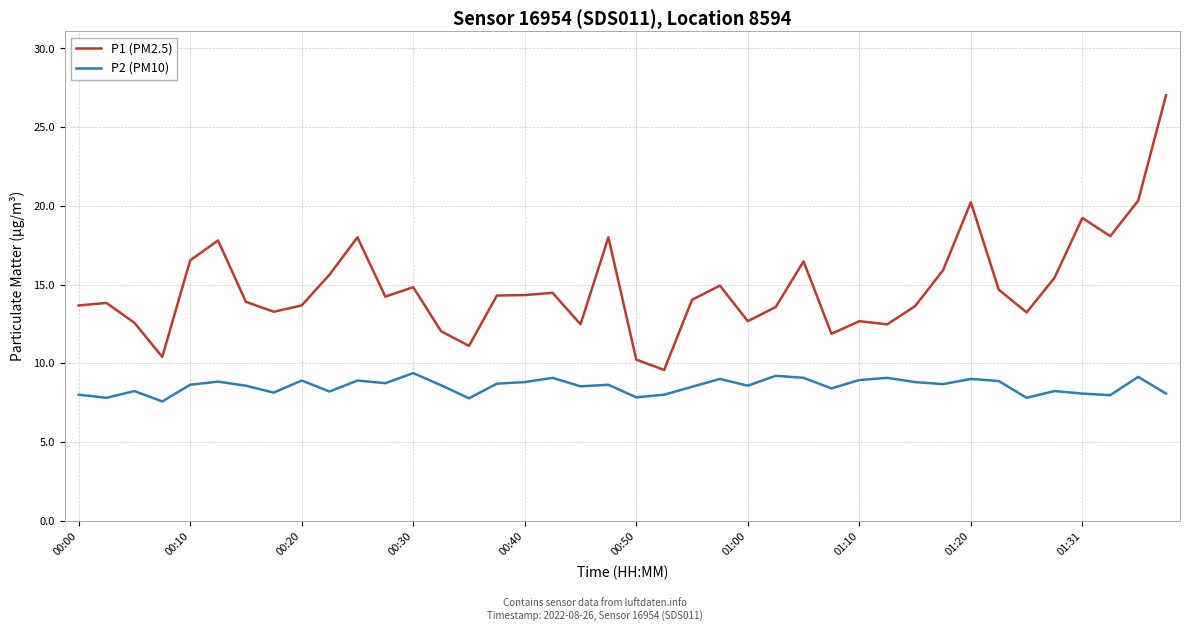

What is the sum of all P2 (PM10) values?

341.1